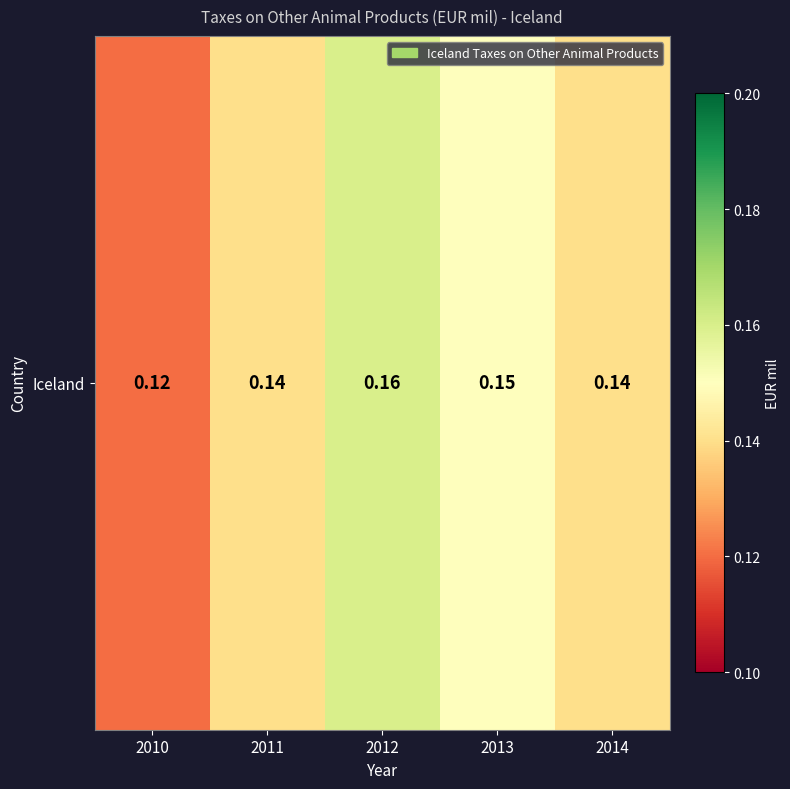

Reading right to left, list all the values displayed in this chart.

0.1	0.1	0.2	0.1	0.1